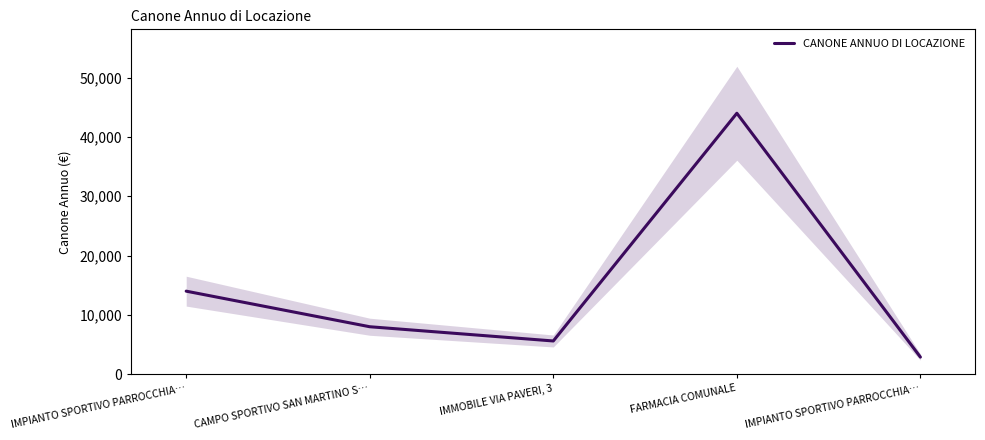

Which has a higher value, IMMOBILE VIA PAVERI, 3 or IMPIANTO SPORTIVO PARROCCHIA…?

IMMOBILE VIA PAVERI, 3